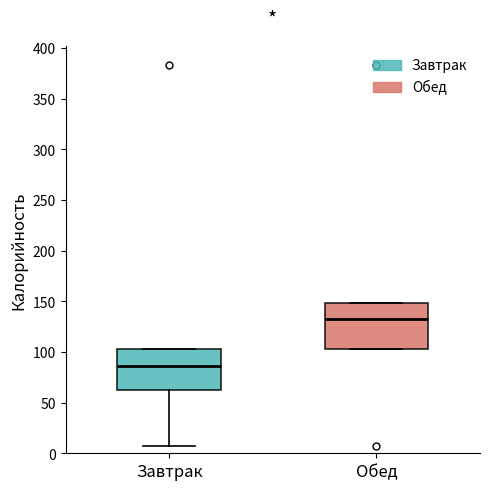

Reading left to right, transcribe this box plot: for each box, give where its median line is, the range the box spans, and where its two whiskers end, as read against the y-axis. The values are not printed on the chart, so give them approximately, as read against the axis.

Завтрак: median 85, box 60 to 105, whiskers 5 to 105
Обед: median 135, box 105 to 150, whiskers 105 to 150